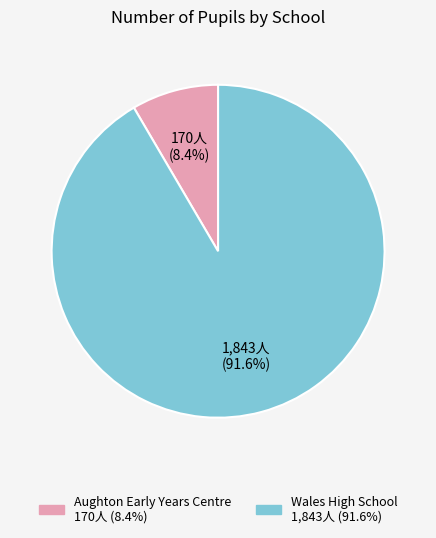

To the nearest percent, what is the average slice percentage?

50%